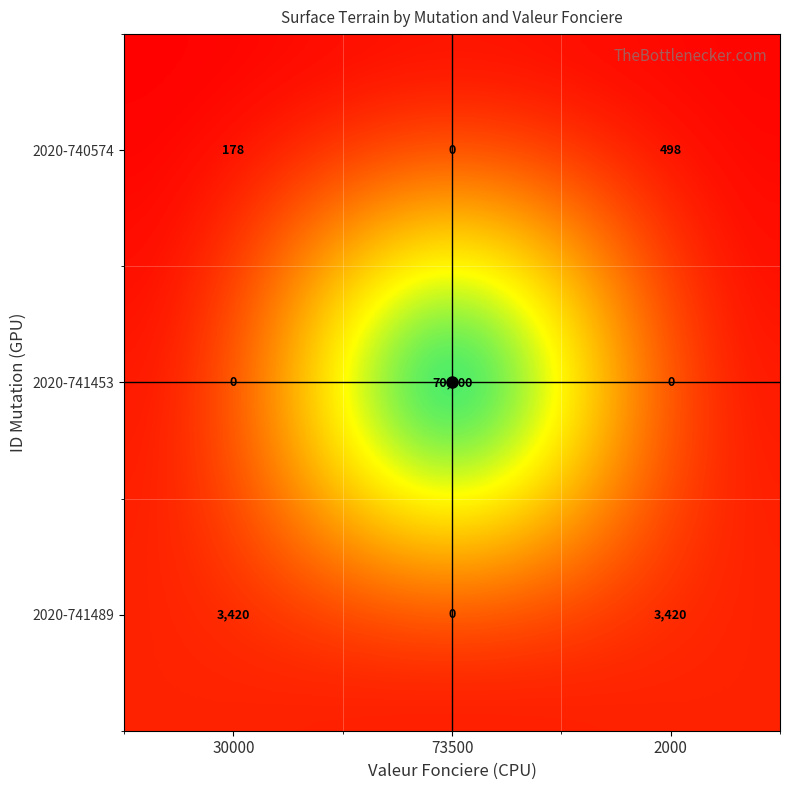

Which series has the largest total across all categories?

2020-741453